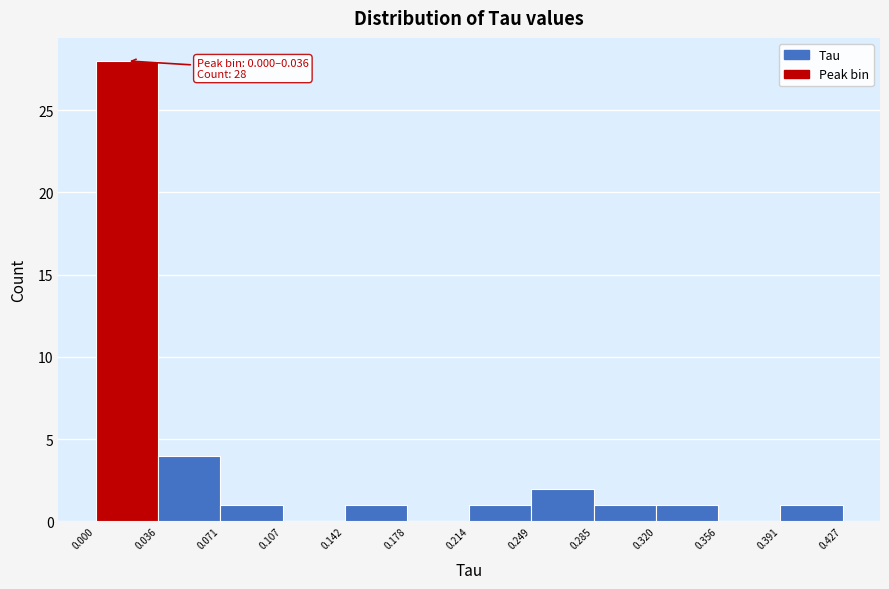

Over which range of the x-axis is the bar tallest?

0.000 to 0.036